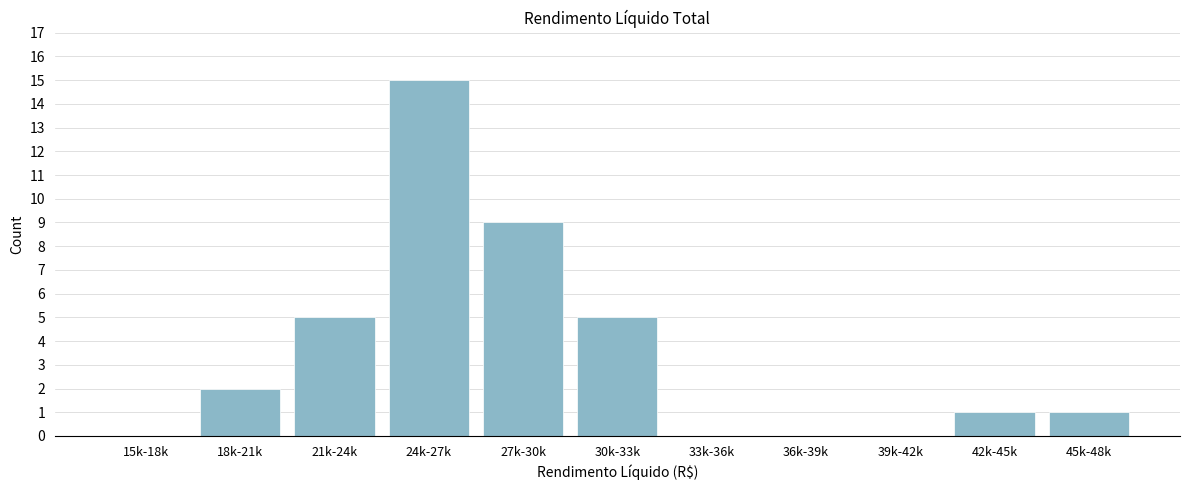

Reading left to right, list all the values displayed in this chart.

15k-18k=0	18k-21k=2	21k-24k=5	24k-27k=15	27k-30k=9	30k-33k=5	33k-36k=0	36k-39k=0	39k-42k=0	42k-45k=1	45k-48k=1